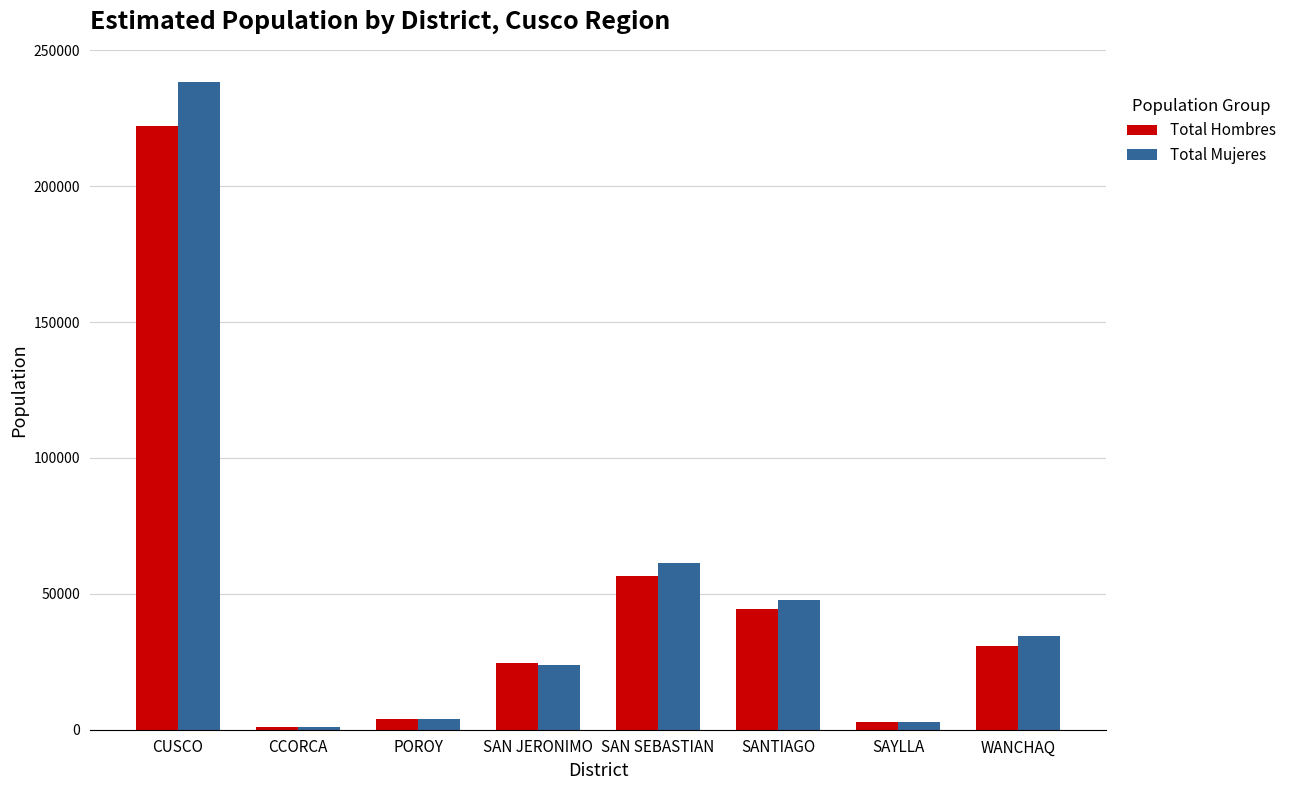

List the series in order of their peak value, highest first.

Total Mujeres, Total Hombres